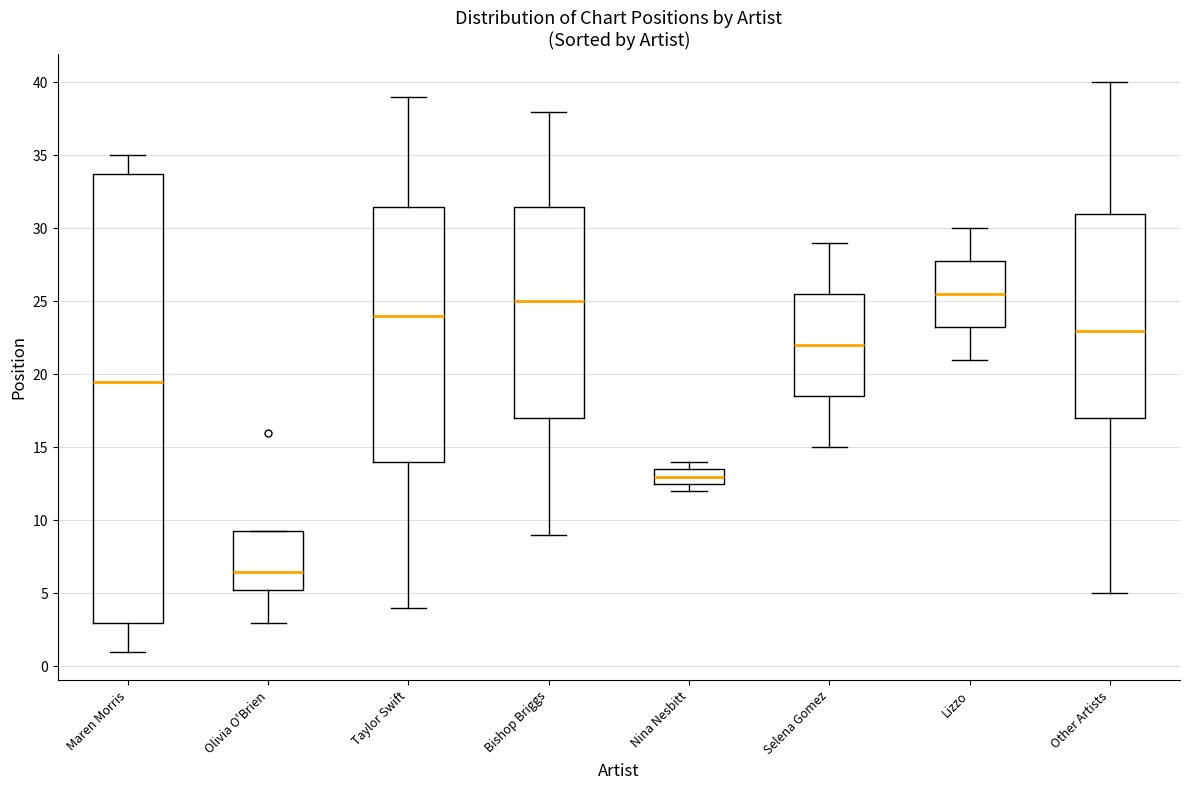

Reading left to right, transcribe this box plot: for each box, give where its median line is, the range the box spans, and where its two whiskers end, as read against the y-axis. The values are not printed on the chart, so give them approximately, as read against the axis.

Maren Morris: median 19.5, box 3.0 to 34.0, whiskers 1.0 to 35.0
Olivia O'Brien: median 6.5, box 5.5 to 9.5, whiskers 3.0 to 9.5
Taylor Swift: median 24.0, box 14.0 to 31.5, whiskers 4.0 to 39.0
Bishop Briggs: median 25.0, box 17.0 to 31.5, whiskers 9.0 to 38.0
Nina Nesbitt: median 13.0, box 12.5 to 13.5, whiskers 12.0 to 14.0
Selena Gomez: median 22.0, box 18.5 to 25.5, whiskers 15.0 to 29.0
Lizzo: median 25.5, box 23.5 to 28.0, whiskers 21.0 to 30.0
Other Artists: median 23.0, box 17.0 to 31.0, whiskers 5.0 to 40.0